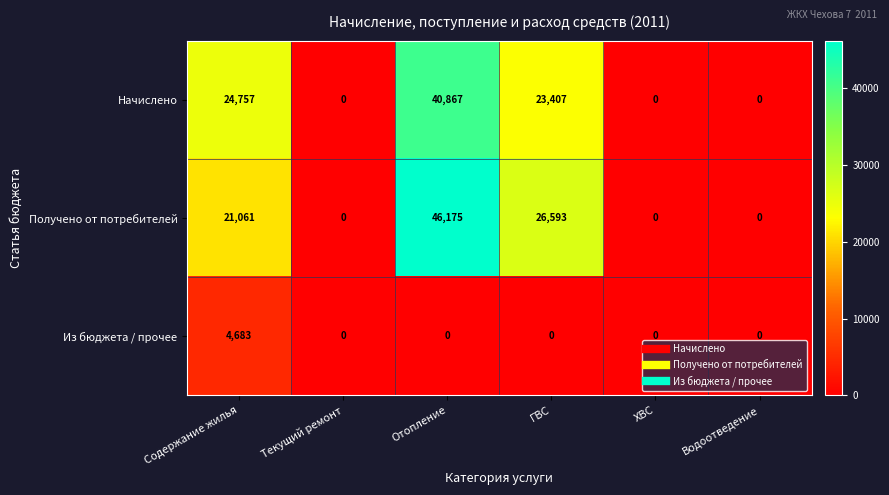

At Содержание жилья, list the series in order from largest to smallest.

Начислено, Получено от потребителей, Из бюджета / прочее